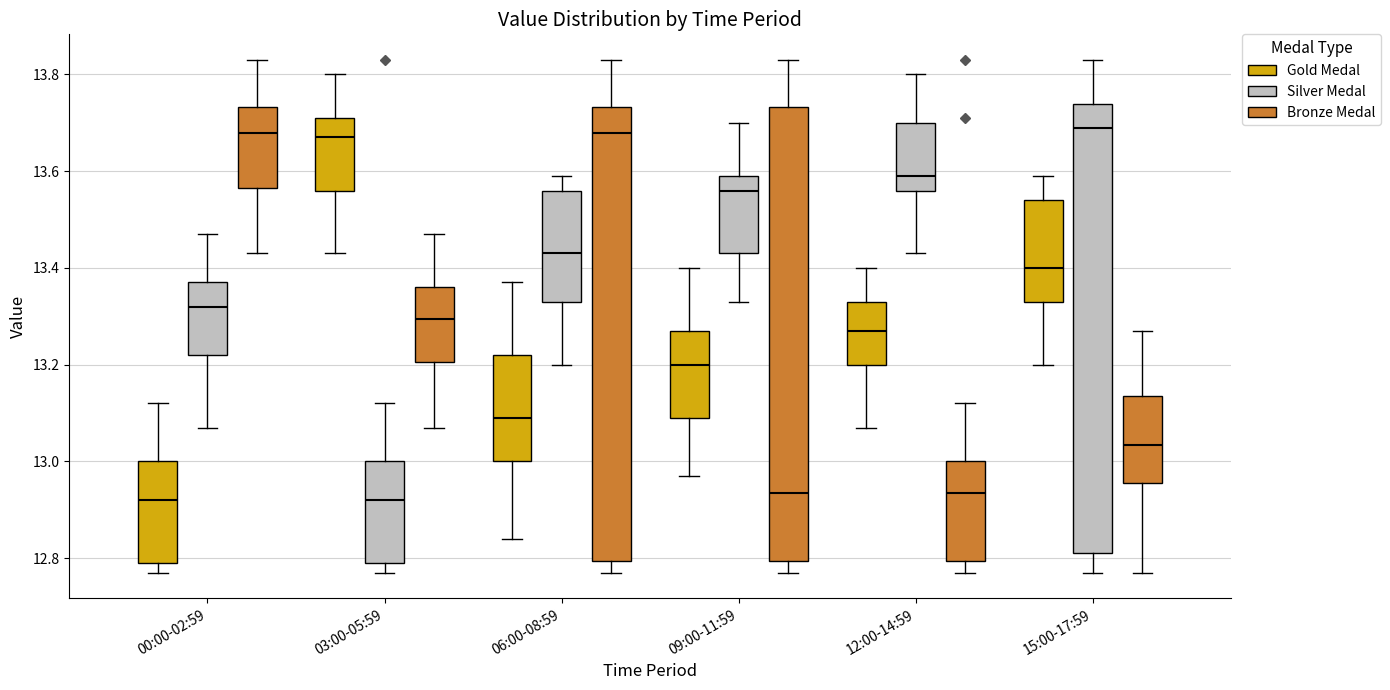

Reading left to right, transcribe this box plot: for each box, give where its median line is, the range the box spans, and where its two whiskers end, as read against the y-axis. The values are not printed on the chart, so give them approximately, as read against the axis.

00:00-02:59 (Gold Medal): median 12.92, box 12.80 to 13.00, whiskers 12.78 to 13.12
00:00-02:59 (Silver Medal): median 13.32, box 13.22 to 13.38, whiskers 13.08 to 13.48
00:00-02:59 (Bronze Medal): median 13.68, box 13.56 to 13.74, whiskers 13.44 to 13.84
03:00-05:59 (Gold Medal): median 13.68, box 13.56 to 13.72, whiskers 13.44 to 13.80
03:00-05:59 (Silver Medal): median 12.92, box 12.80 to 13.00, whiskers 12.78 to 13.12
03:00-05:59 (Bronze Medal): median 13.30, box 13.20 to 13.36, whiskers 13.08 to 13.48
06:00-08:59 (Gold Medal): median 13.10, box 13.00 to 13.22, whiskers 12.84 to 13.38
06:00-08:59 (Silver Medal): median 13.44, box 13.34 to 13.56, whiskers 13.20 to 13.60
06:00-08:59 (Bronze Medal): median 13.68, box 12.80 to 13.74, whiskers 12.78 to 13.84
09:00-11:59 (Gold Medal): median 13.20, box 13.10 to 13.28, whiskers 12.98 to 13.40
09:00-11:59 (Silver Medal): median 13.56, box 13.44 to 13.60, whiskers 13.34 to 13.70
09:00-11:59 (Bronze Medal): median 12.94, box 12.80 to 13.74, whiskers 12.78 to 13.84
12:00-14:59 (Gold Medal): median 13.28, box 13.20 to 13.34, whiskers 13.08 to 13.40
12:00-14:59 (Silver Medal): median 13.60, box 13.56 to 13.70, whiskers 13.44 to 13.80
12:00-14:59 (Bronze Medal): median 12.94, box 12.80 to 13.00, whiskers 12.78 to 13.12
15:00-17:59 (Gold Medal): median 13.40, box 13.34 to 13.54, whiskers 13.20 to 13.60
15:00-17:59 (Silver Medal): median 13.70, box 12.82 to 13.74, whiskers 12.78 to 13.84
15:00-17:59 (Bronze Medal): median 13.04, box 12.96 to 13.14, whiskers 12.78 to 13.28